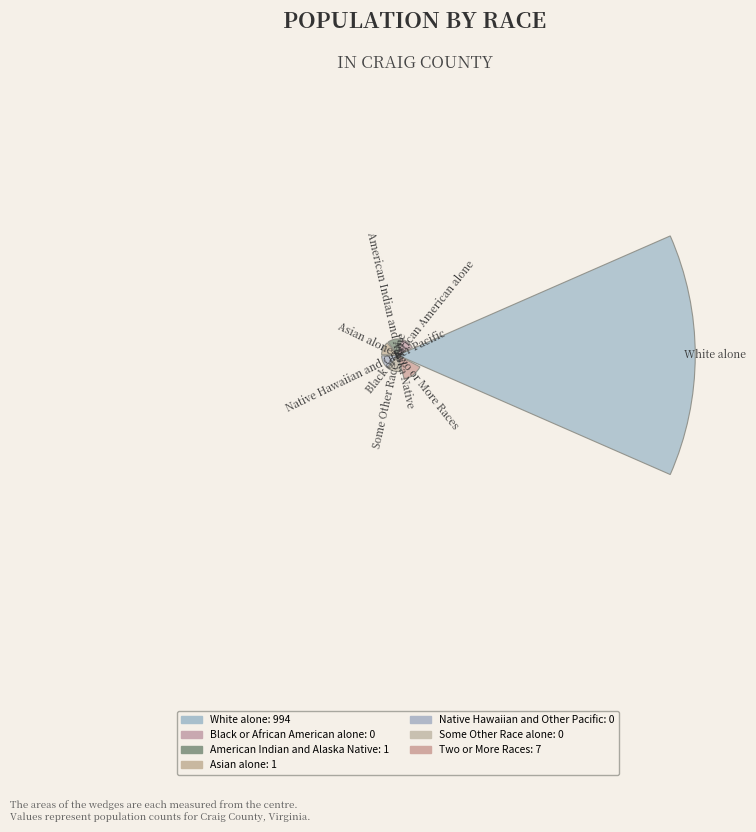

What is the largest slice in the pie chart?

White alone